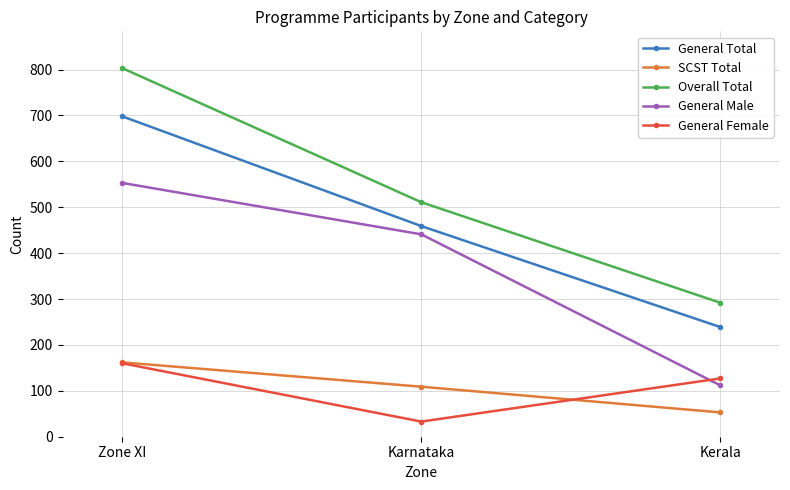

Read the Overall Total value at Kerala.

292